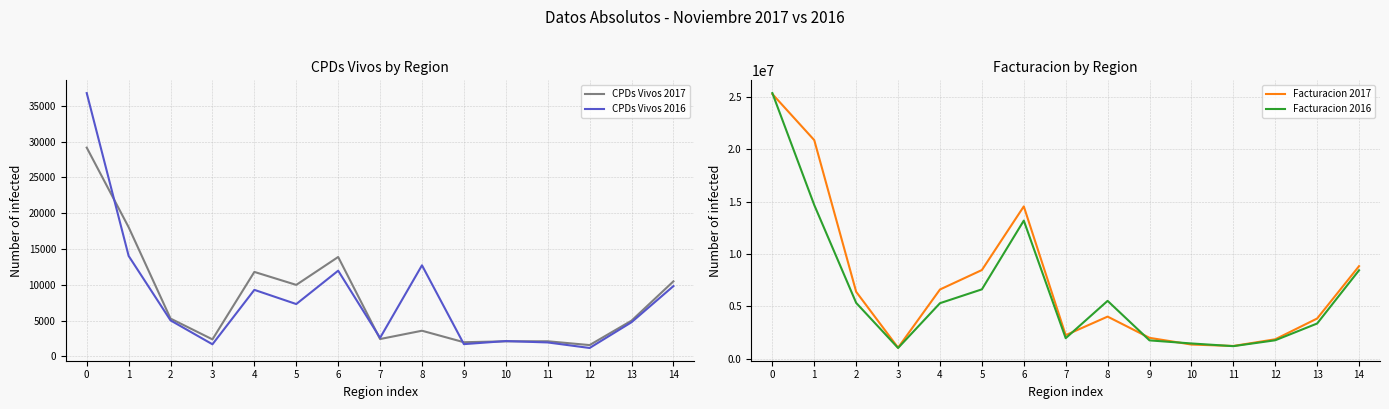

Does the chart have visible grid lines?

Yes